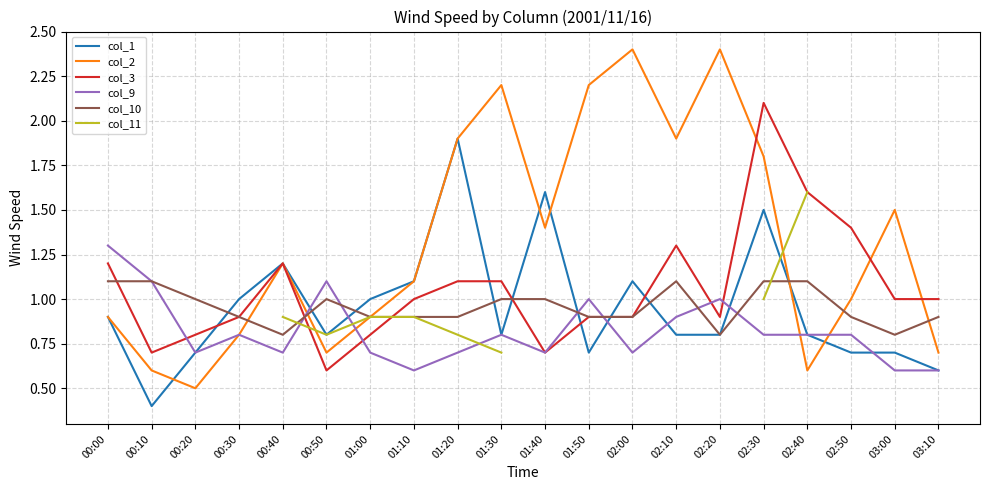

True or false: col_1 and col_3 intersect in this chart.

True